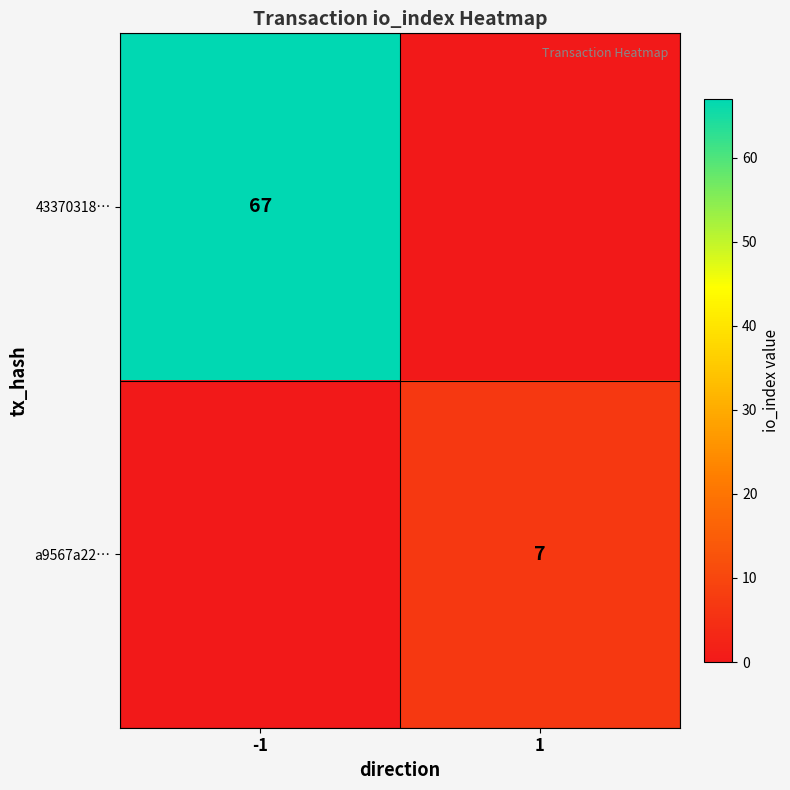

Is it true that 43370318… equals 91 at -1?

False